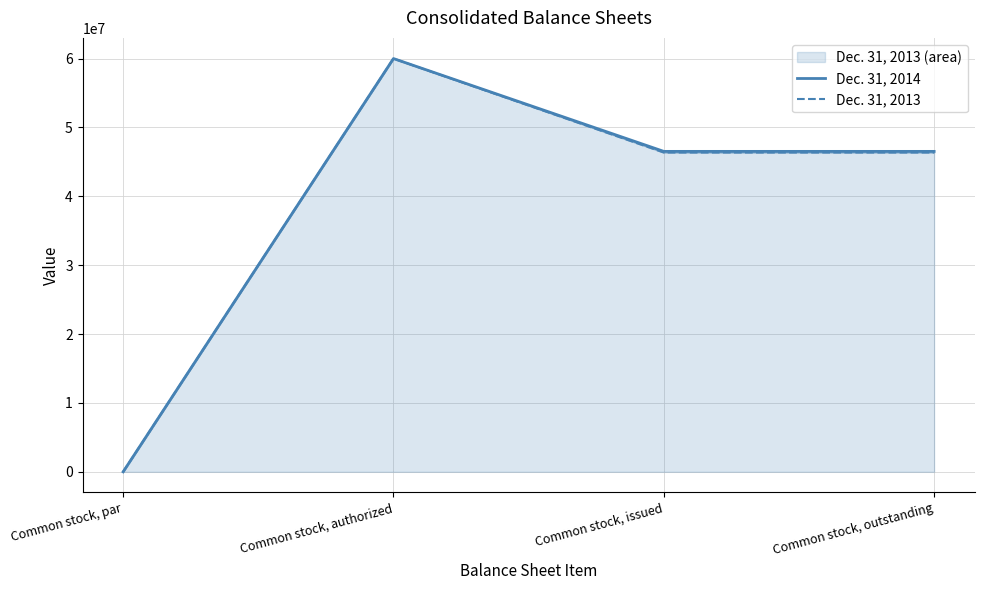

Count the Dec. 31, 2014 values in the range 46523184 to 60000000.

3